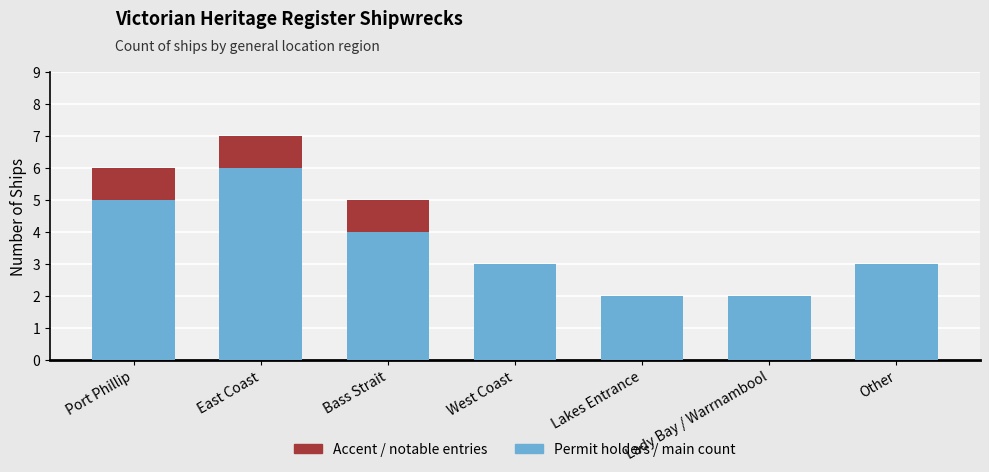

How many groups of bars are there?

7